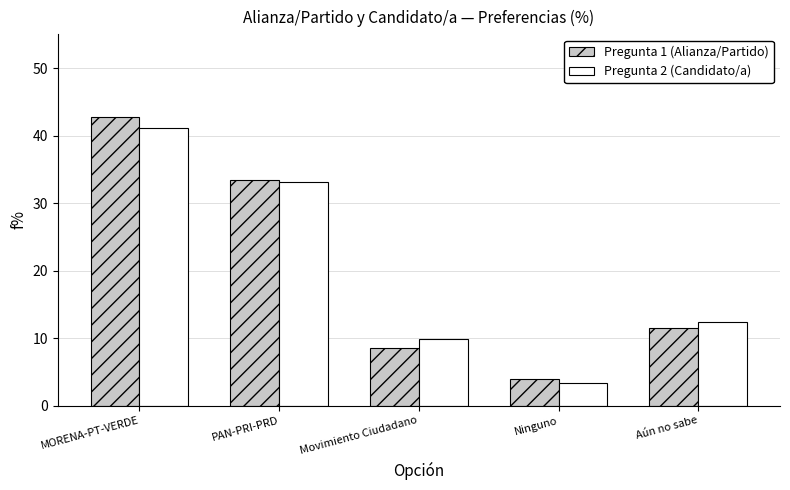

What is the sum of the Pregunta 2 (Candidato/a) values at Movimiento Ciudadano and Aún no sabe?

22.3